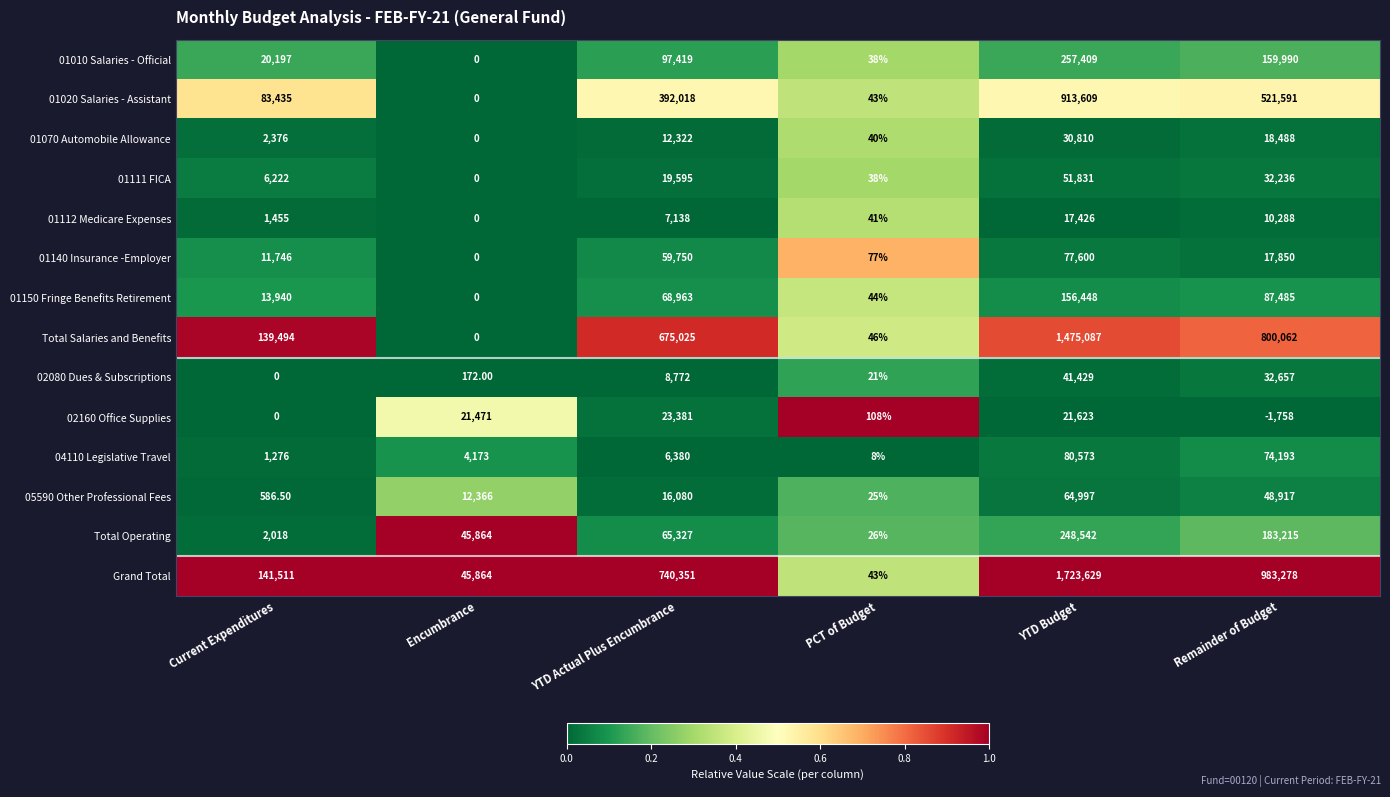

At which label does 01112 Medicare Expenses reach its peak?

YTD Budget